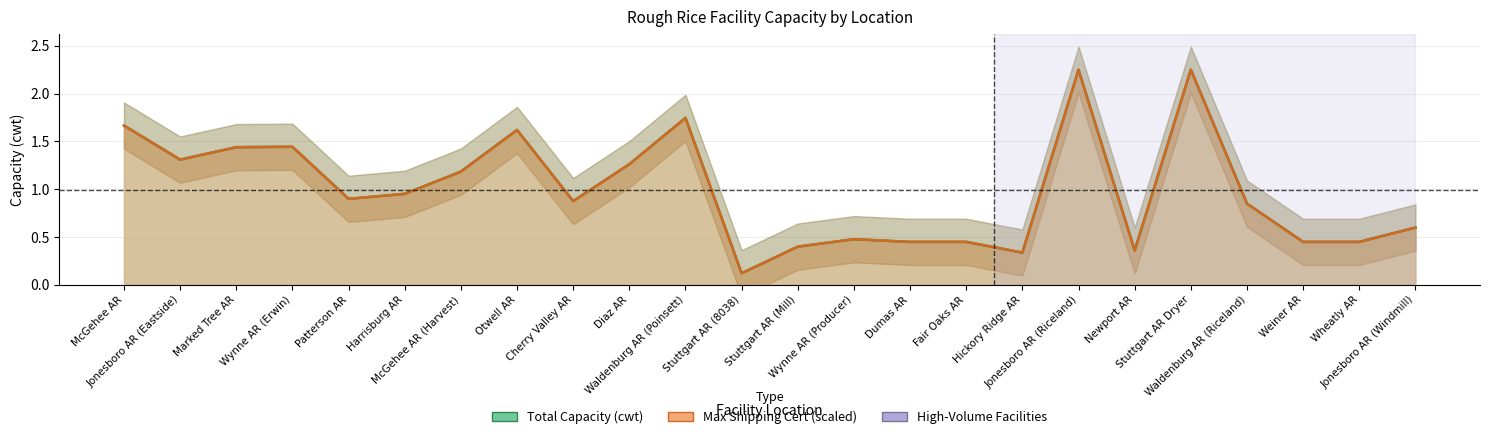

At which label is Total Capacity (cwt) closest to 1?

Harrisburg AR